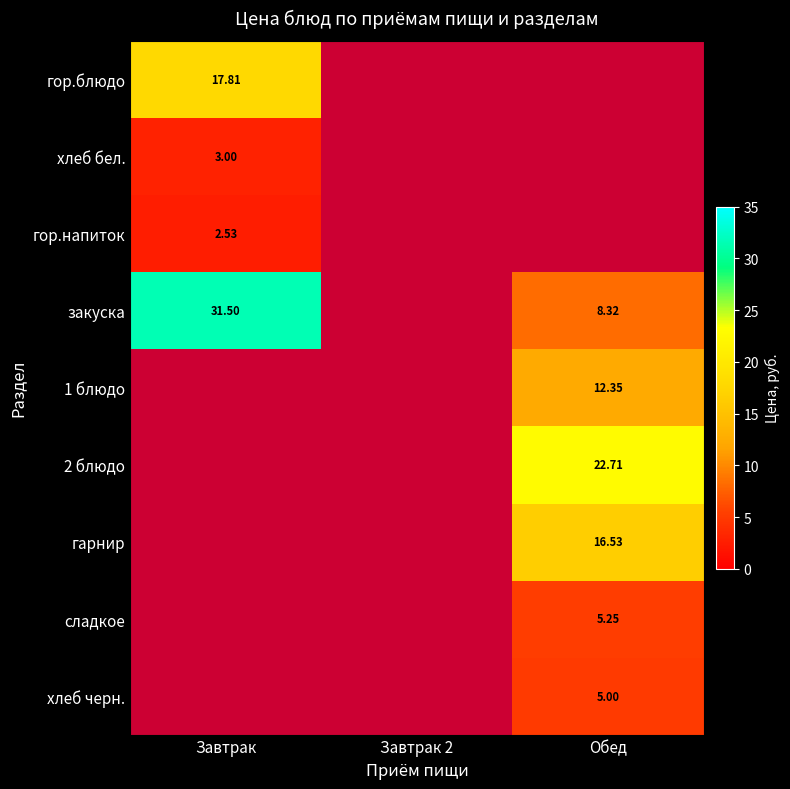

Is the value of гор.блюдо at Завтрак 2 greater than the value of закуска at Завтрак 2?

No